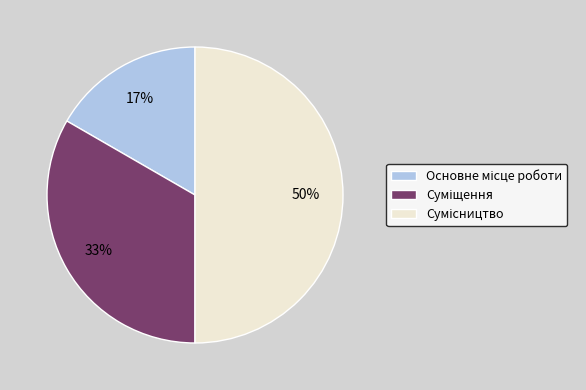

To the nearest percent, what is the difference between the largest and smallest slice percentages?

33%